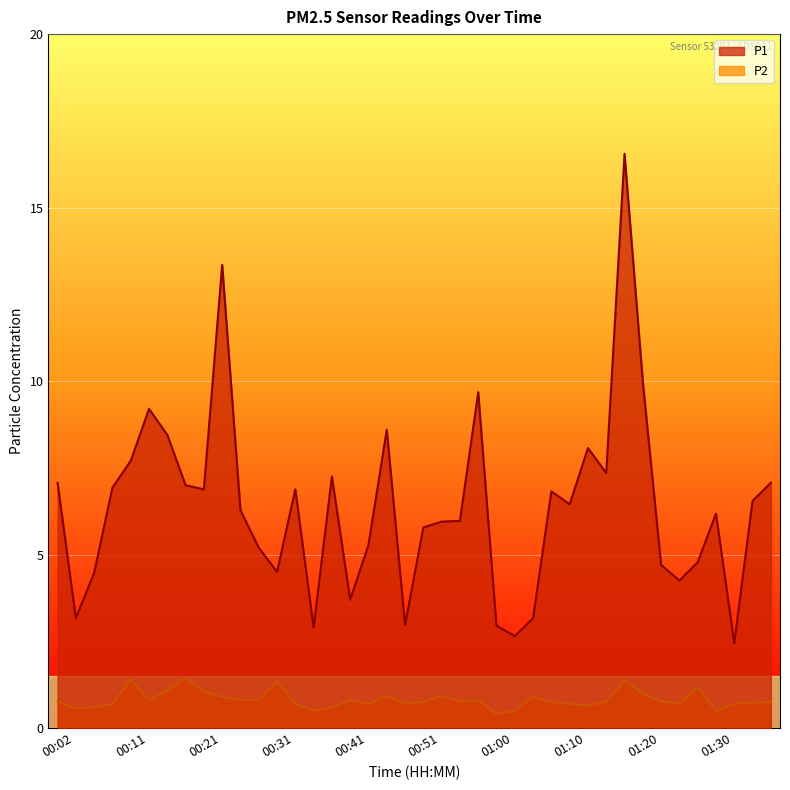

What is the difference between the maximum and second lowest values in the P1 series?

13.9